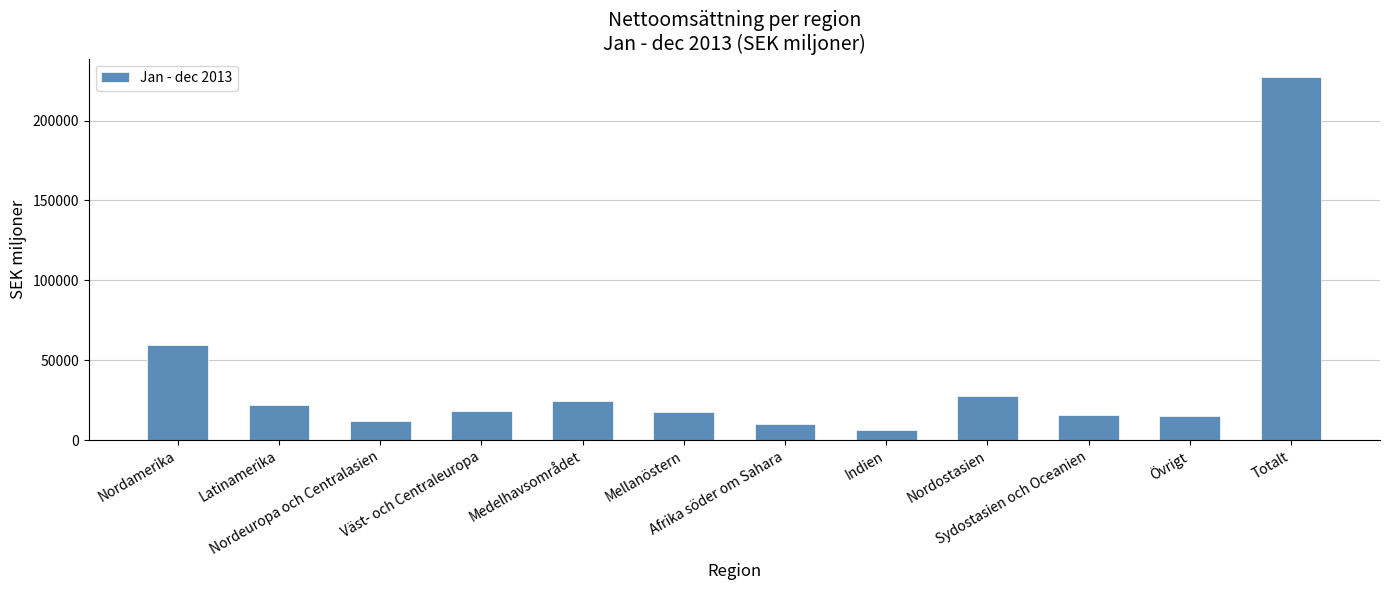

How many values are below 18485?

6